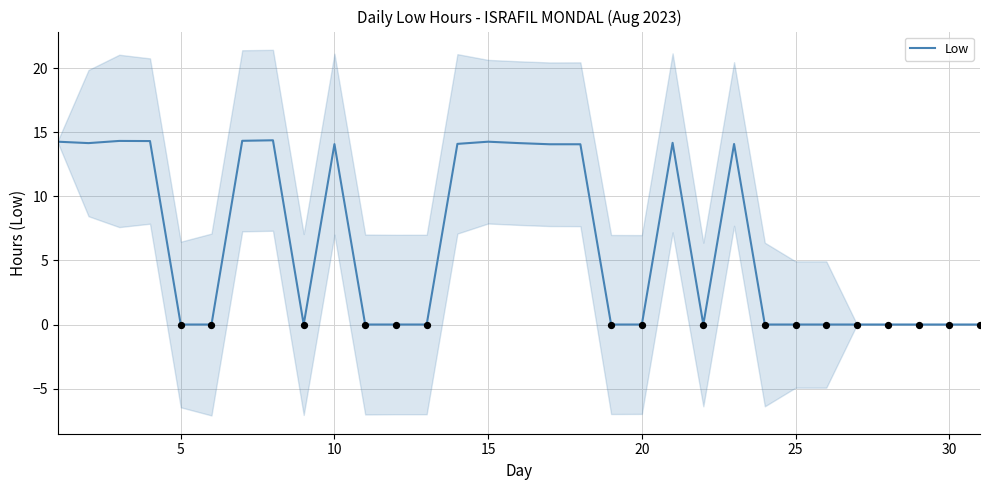

The value of Low at 15 is 9.1. True or false?

False